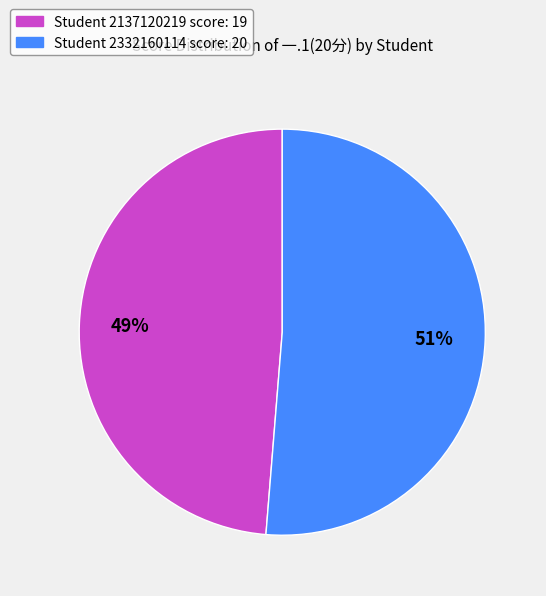

Is it true that Student 2137120219 score: 19 is 49% of the pie?

True